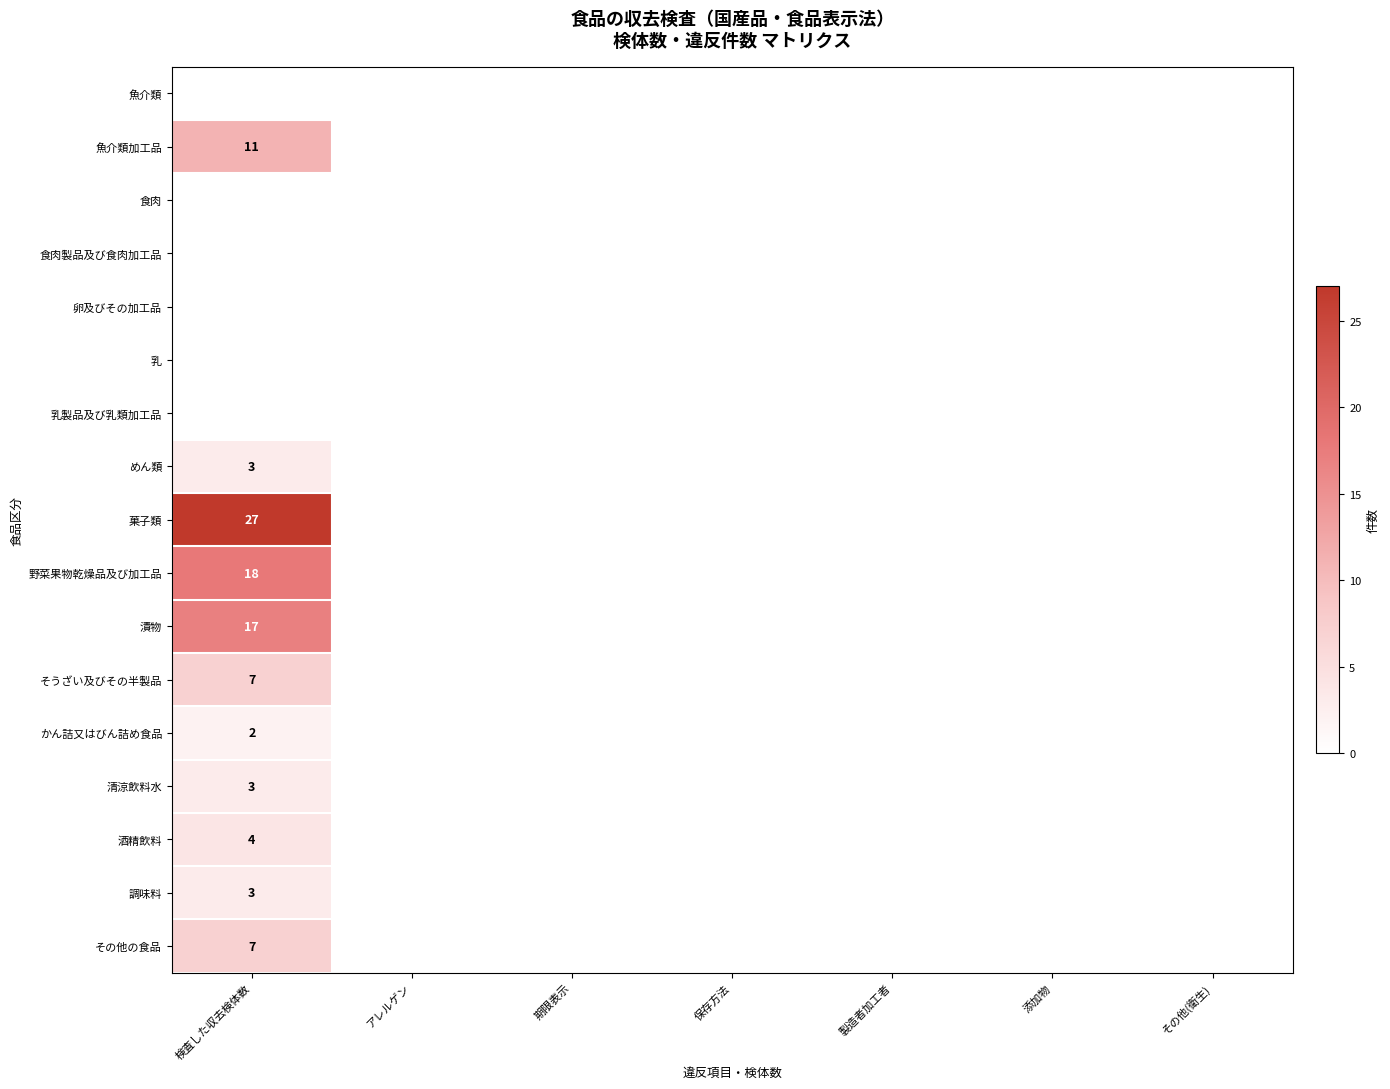

The 野菜果物乾燥品及び加工品 series shows 4 at 検査した収去検体数. True or false?

False